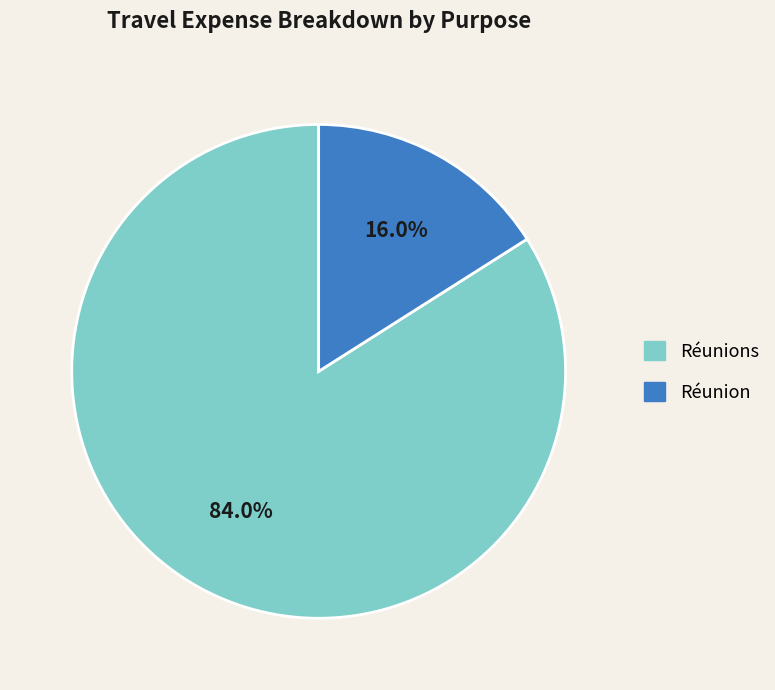

Is there a majority slice in this chart?

Yes